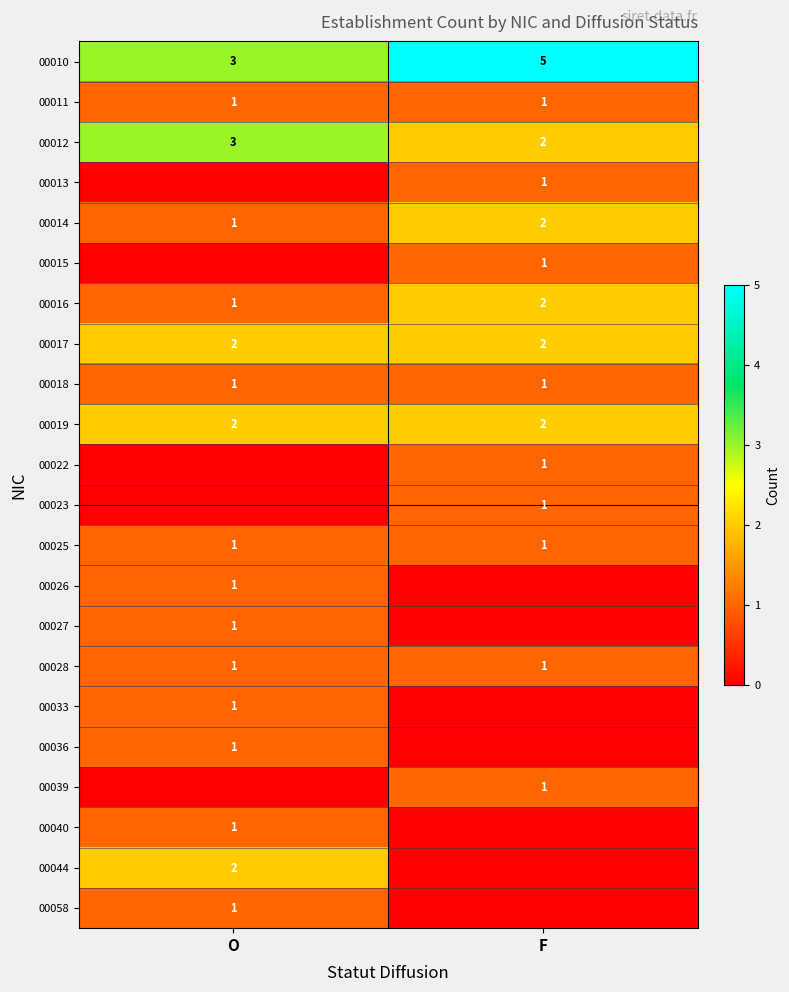

Is the value of 00014 at F greater than the value of 00033 at O?

Yes